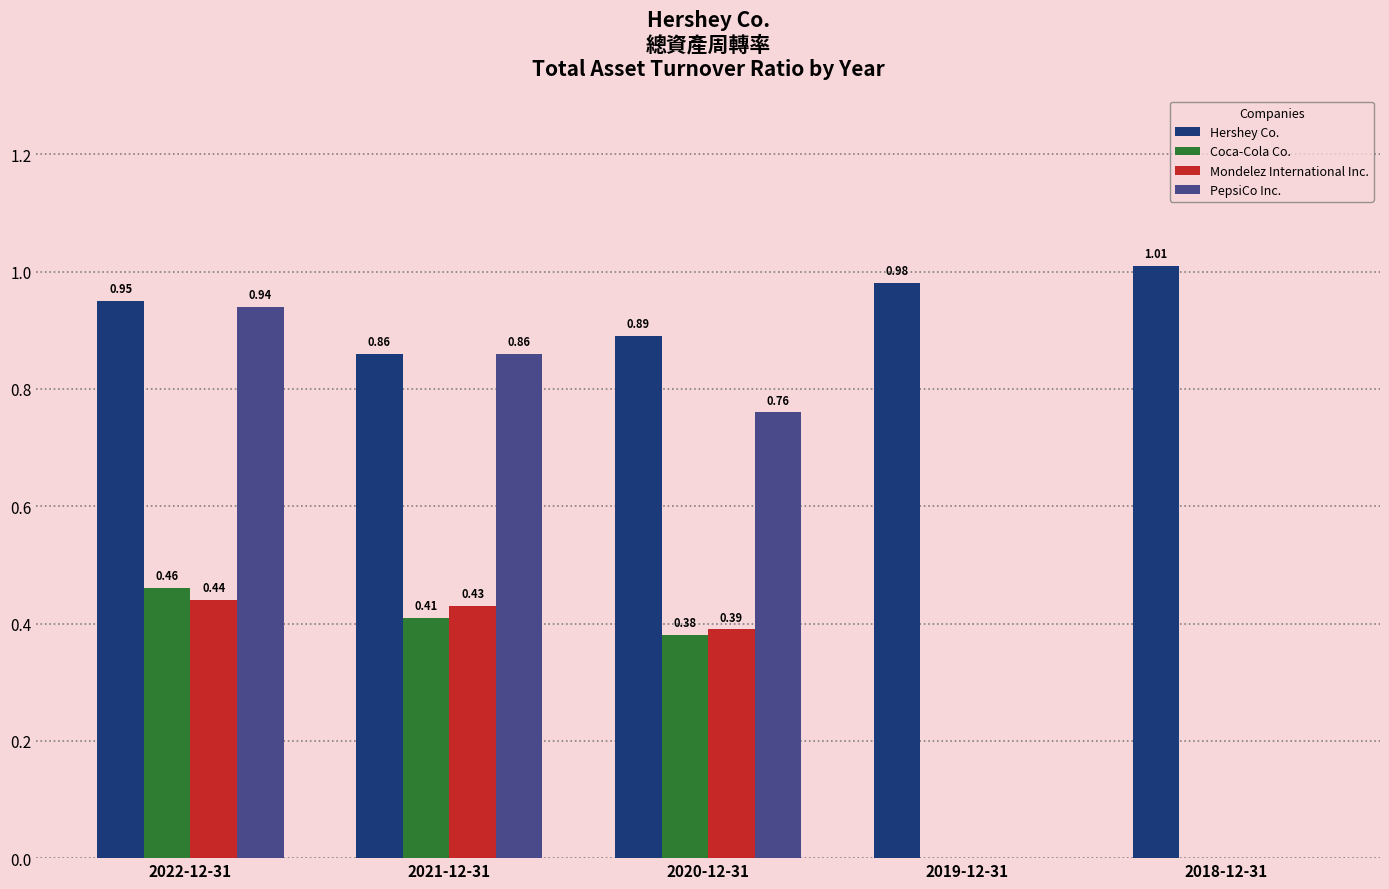

How many values in Mondelez International Inc. are above zero?

3